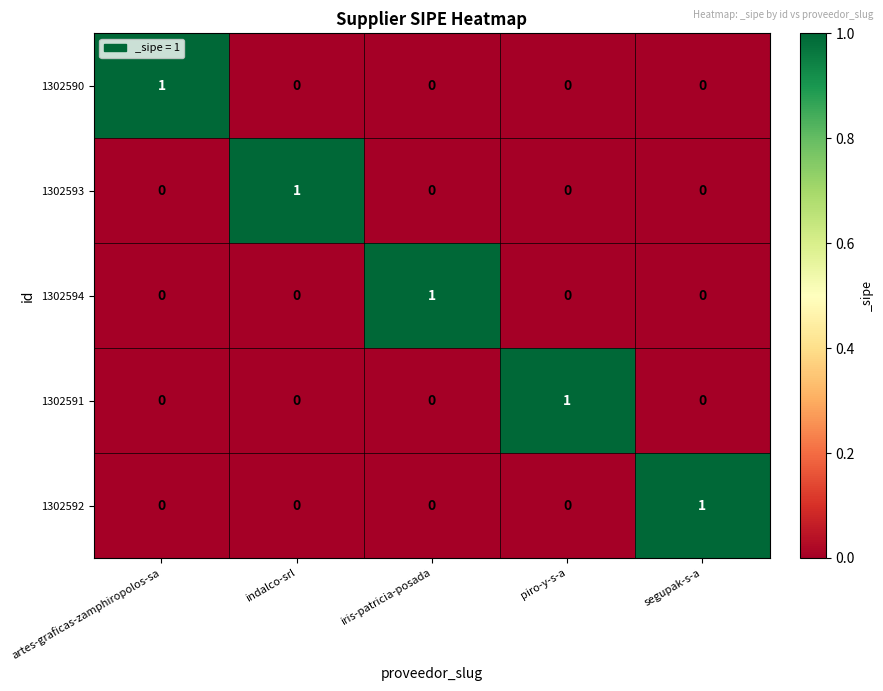

Is it true that 1302590 equals 1 at segupak-s-a?

False